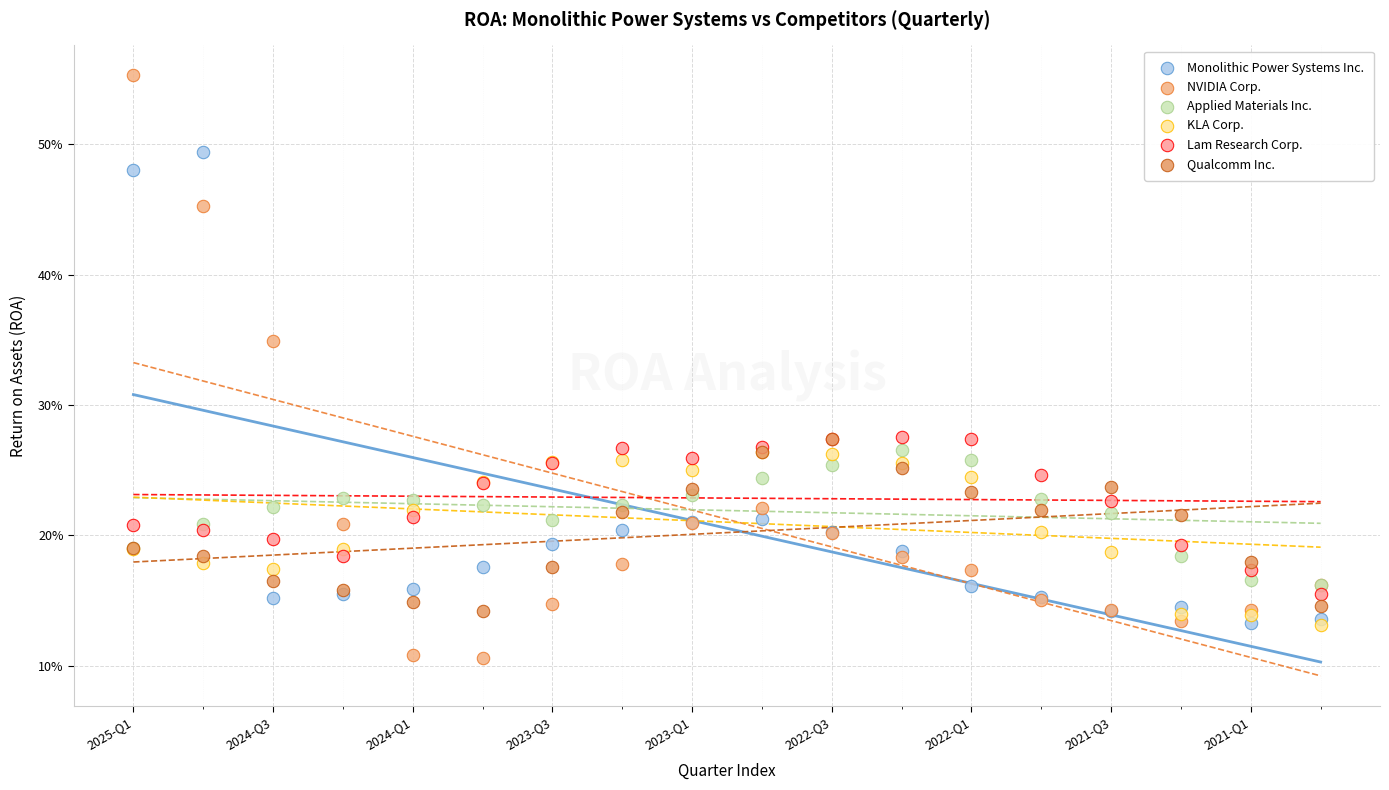

Which series reaches the minimum Y coordinate?

NVIDIA Corp.